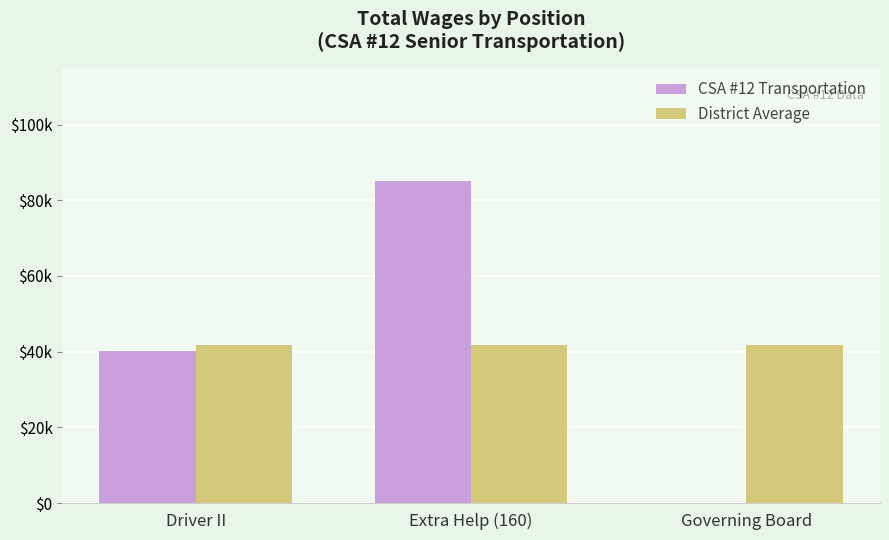

What is the label of the 1st bar from the left?

Driver II